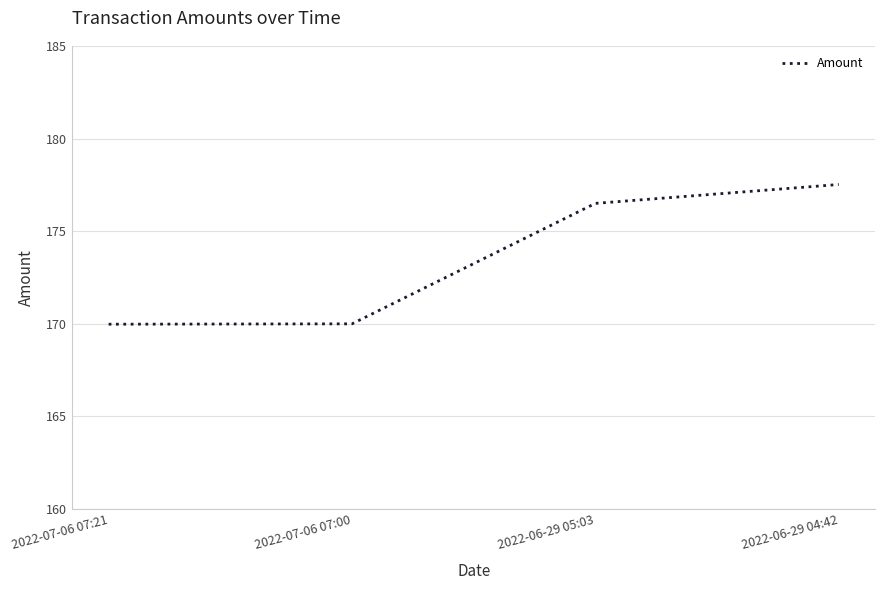

What is the sum of all values?

694.0